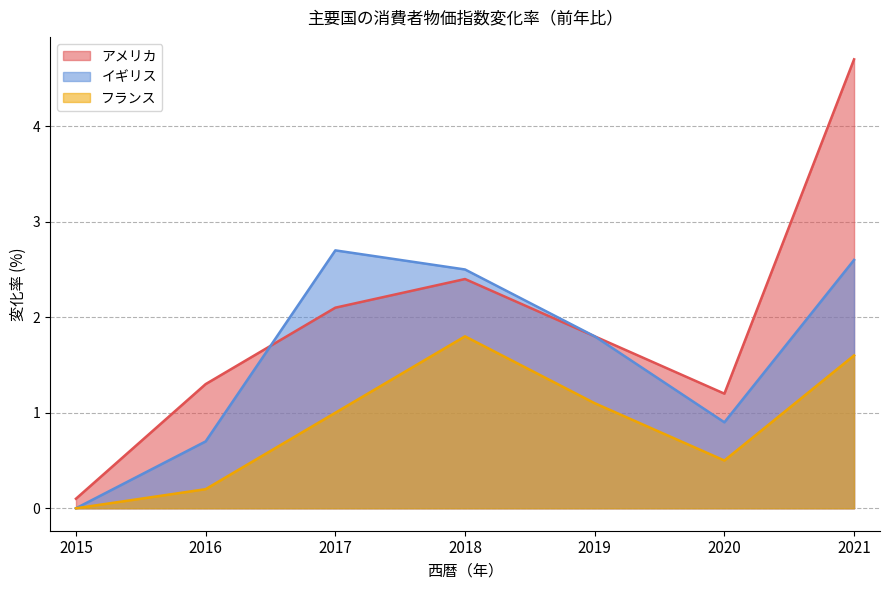

What is the maximum value shown in the chart?

4.7